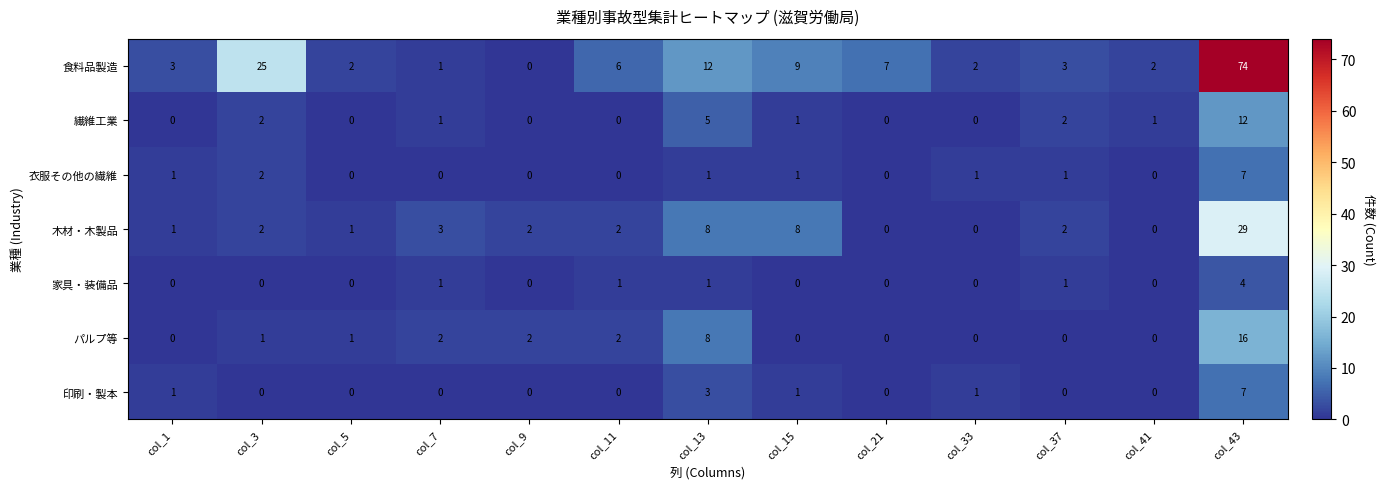

Which category has the highest value across all series?

col_43